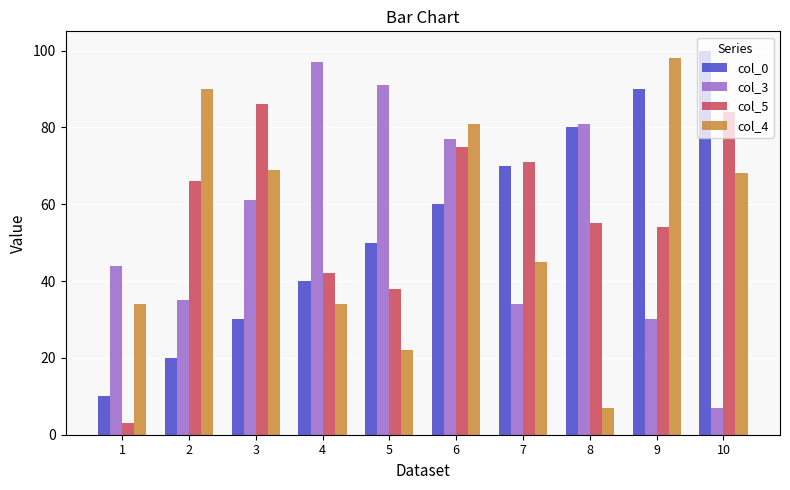

What are all the series names shown in the legend?

col_0, col_3, col_5, col_4